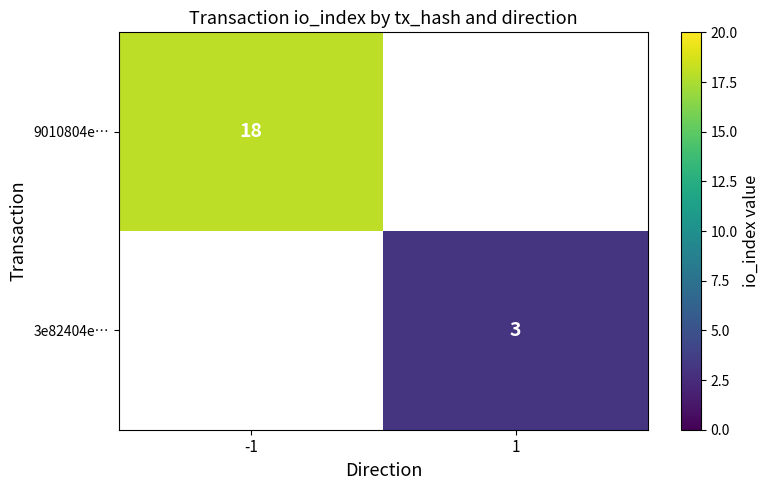

Between 1 and -1, which is larger?

-1